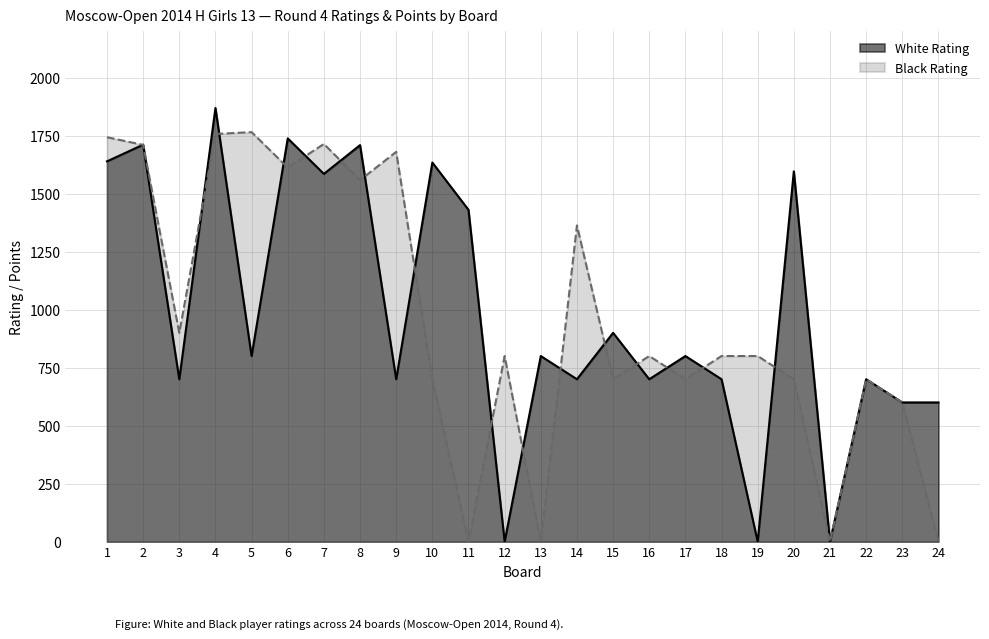

True or false: Black Rating has more than 0 interior local peaks.

True